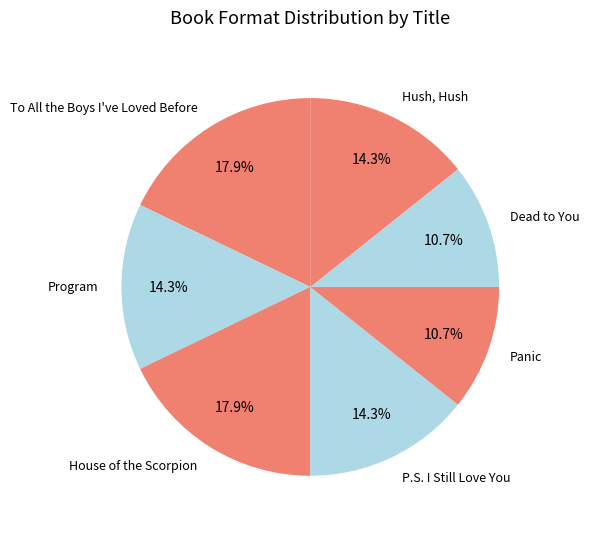

The Dead to You slice represents 1% of the pie. True or false?

False